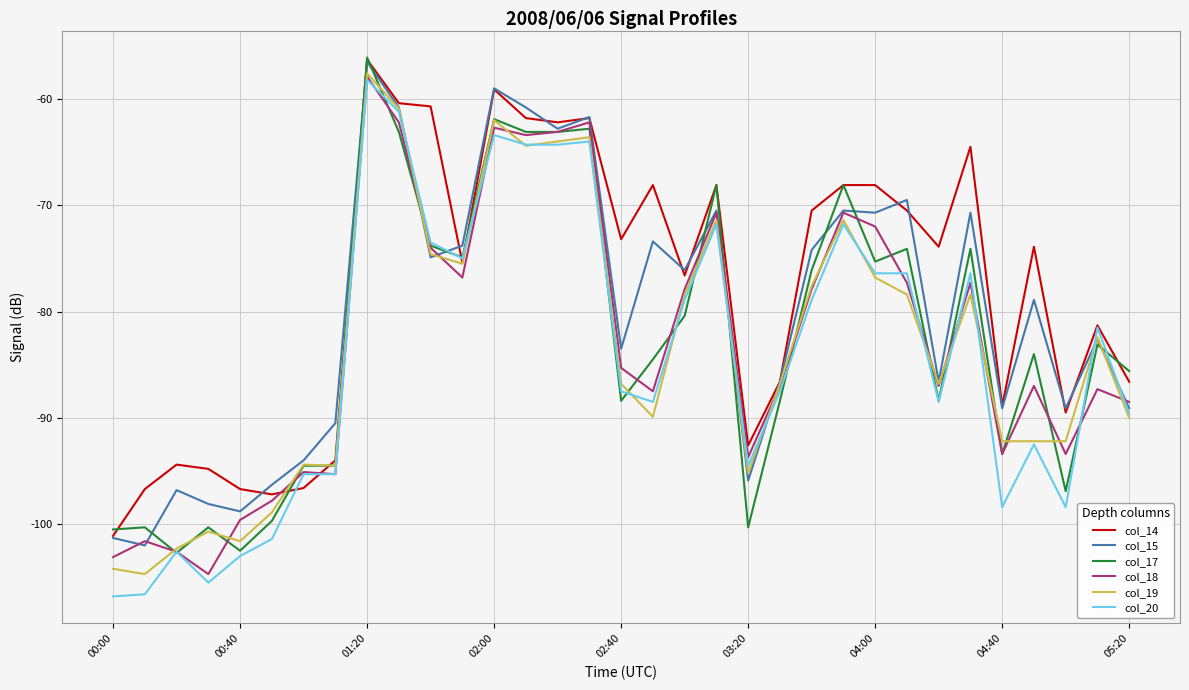

What is the lowest value of the col_18 series?

-104.7